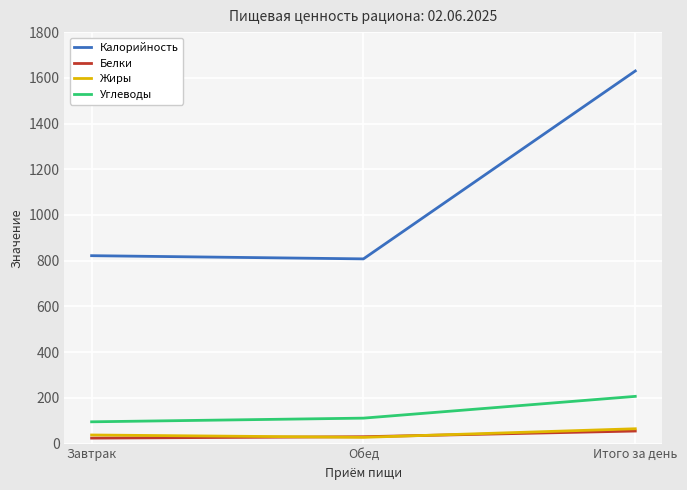

The value of Жиры at Итого за день is 64.9. True or false?

True